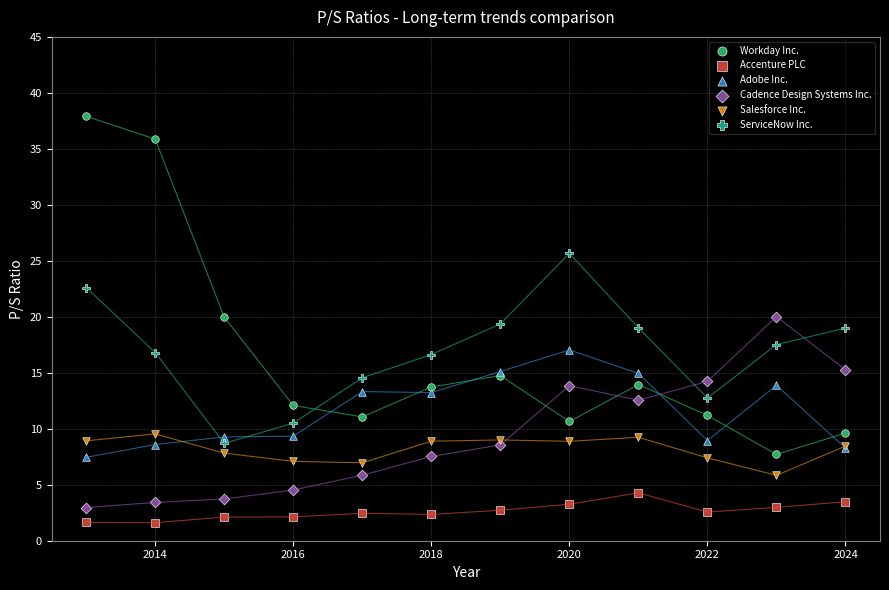

Which series has the widest spread of Y values?

Workday Inc.